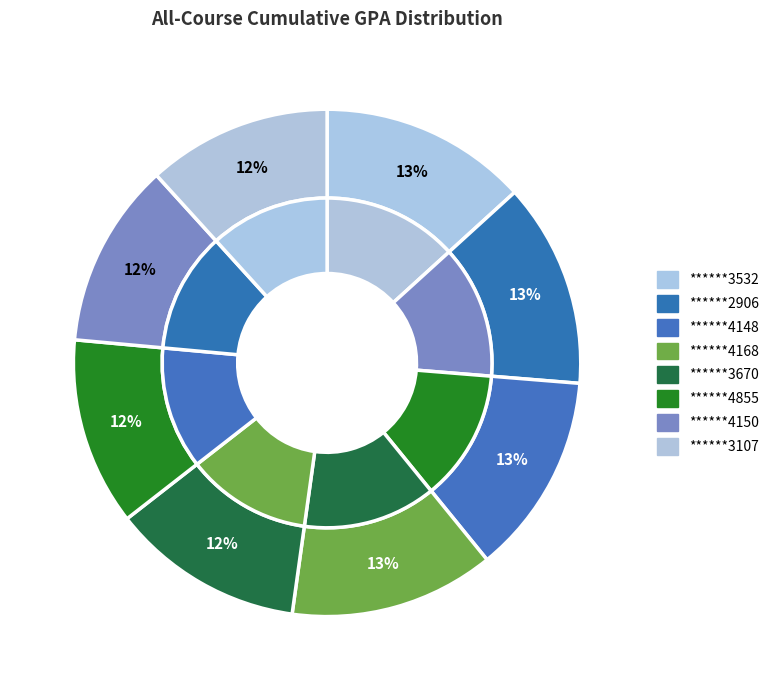

What is the ratio of the value at ******3107 to the value at ******4168?

0.9